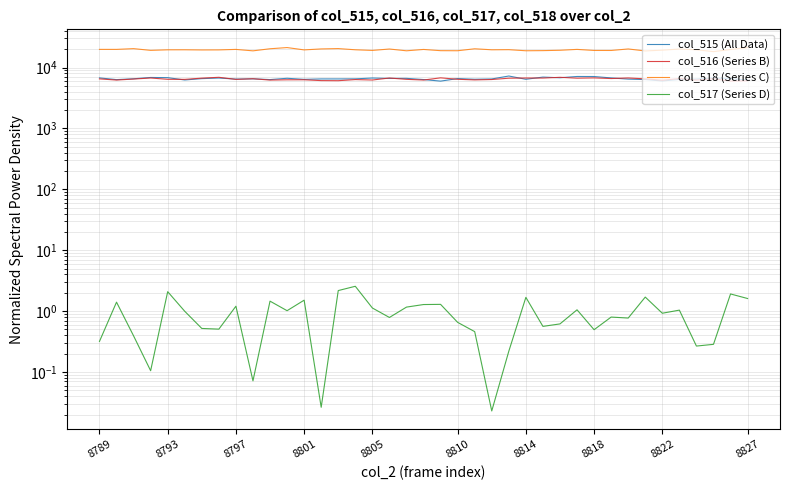

Is it true that col_516 (Series B) equals 6266.7 at 22?

True